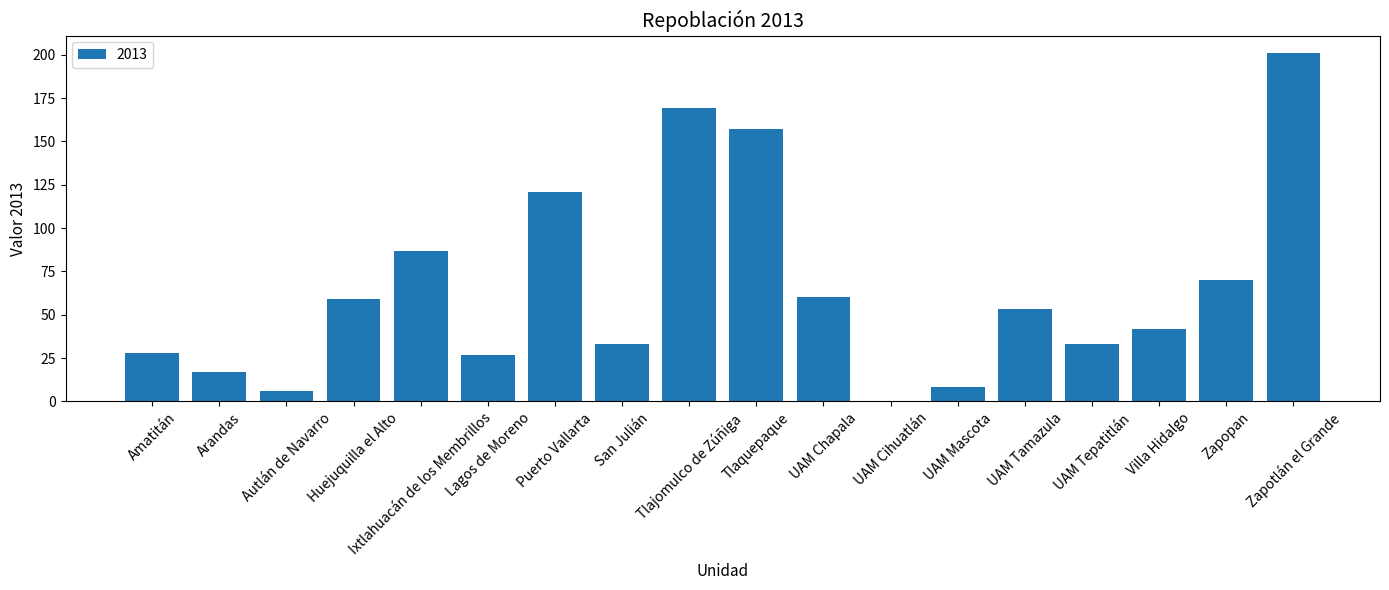

Where is the data nearest to the value 100?

Ixtlahuacán de los Membrillos